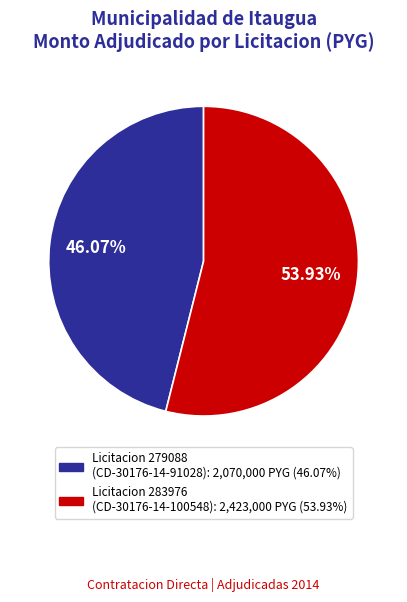

Does any single category account for the majority?

Yes